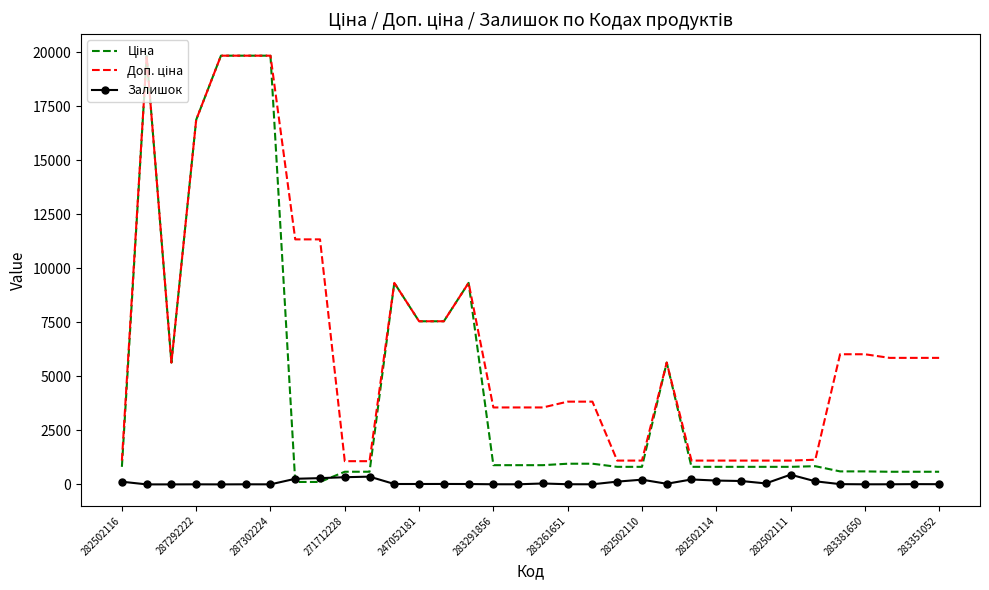

What is the maximum value shown in the chart?

19831.1